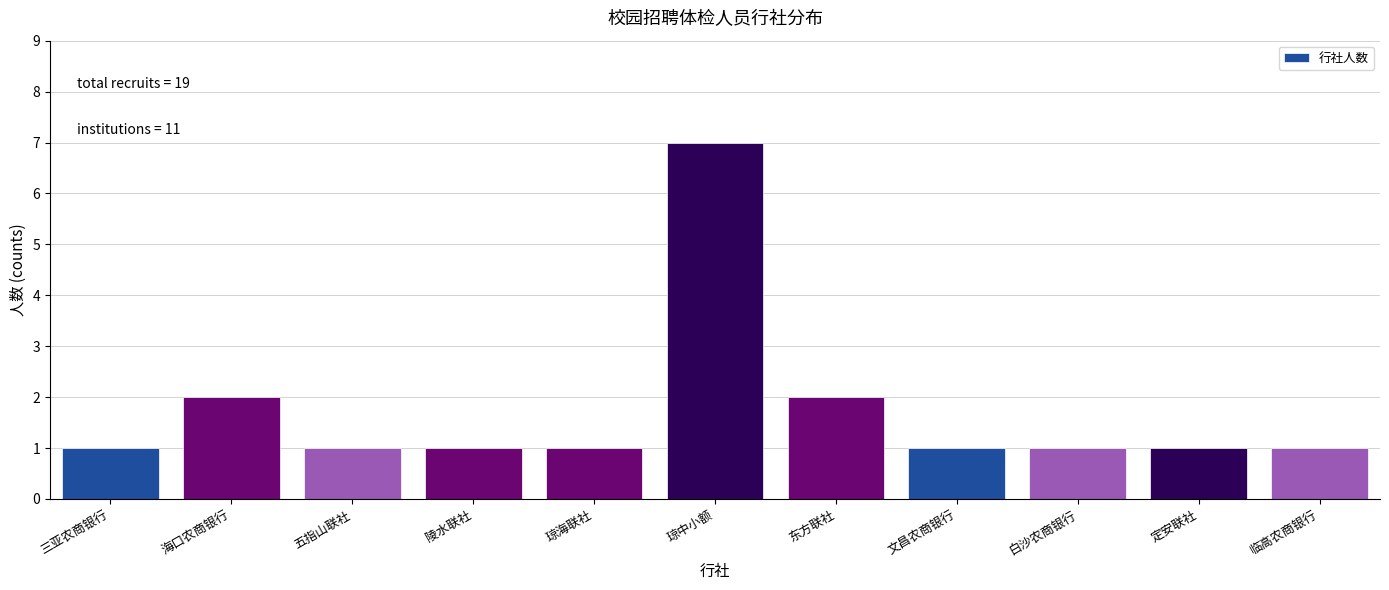

Reading right to left, extract all data points from this chart.

1	1	1	1	2	7	1	1	1	2	1